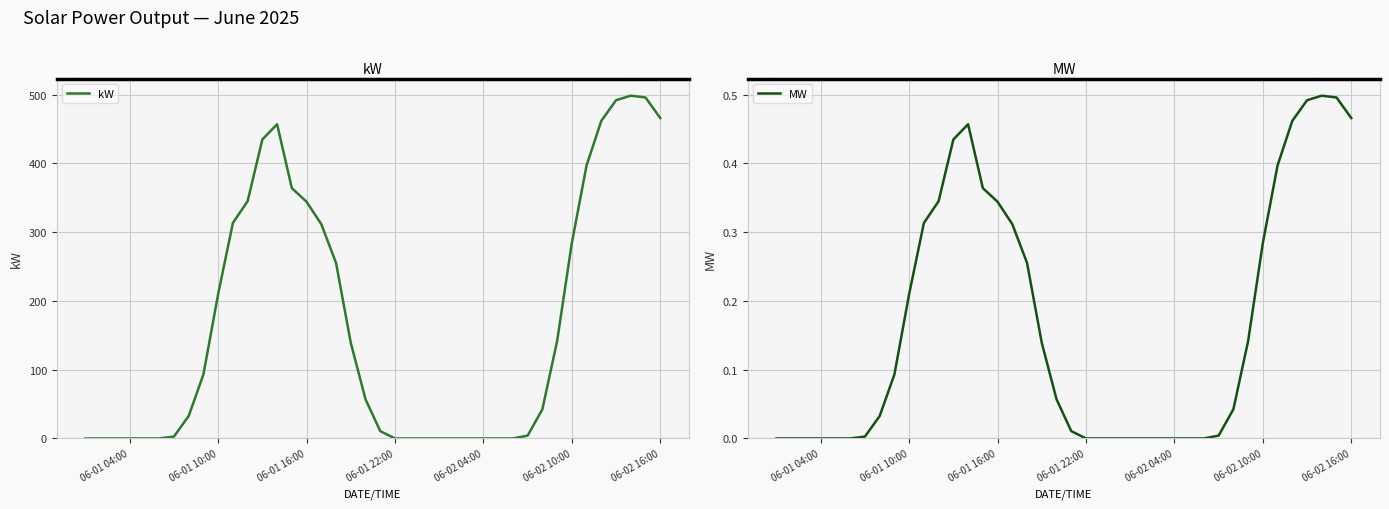

True or false: kW and MW cross at least once.

False